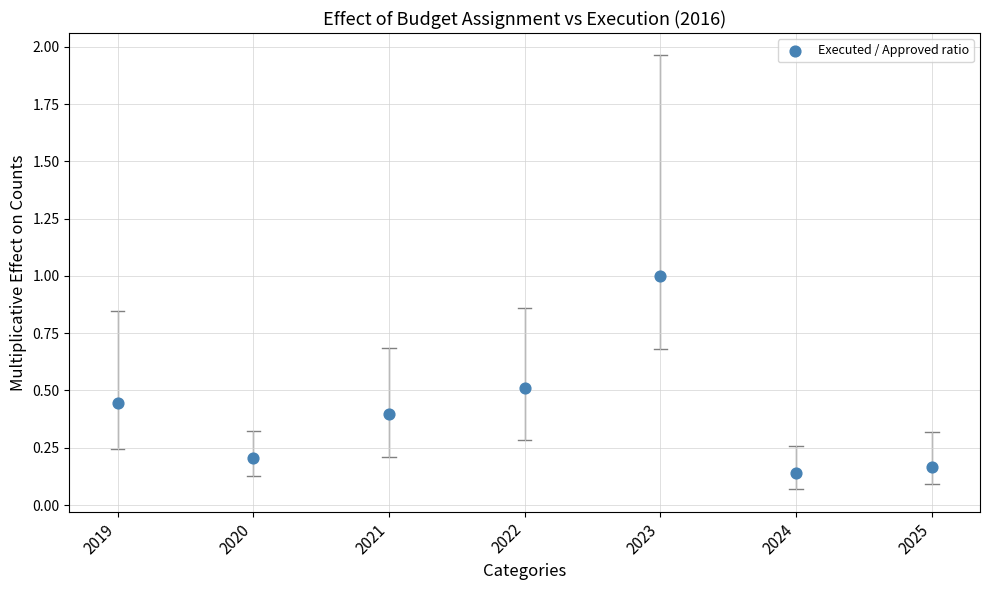

What is the range of Y values (max minus min)?

0.9